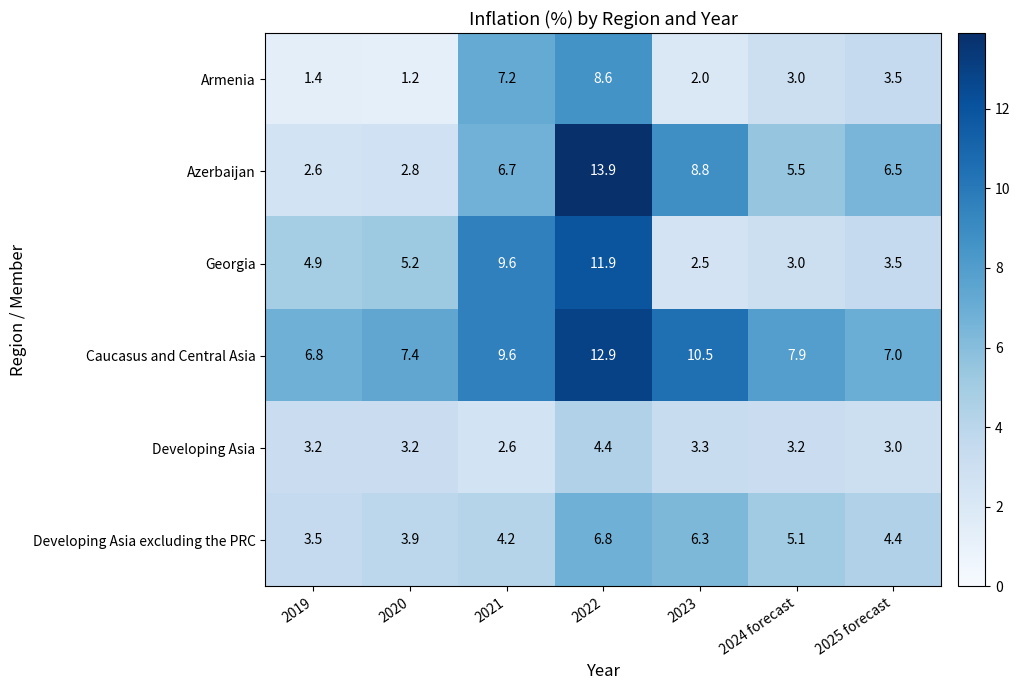

How many distinct data groups are displayed?

6